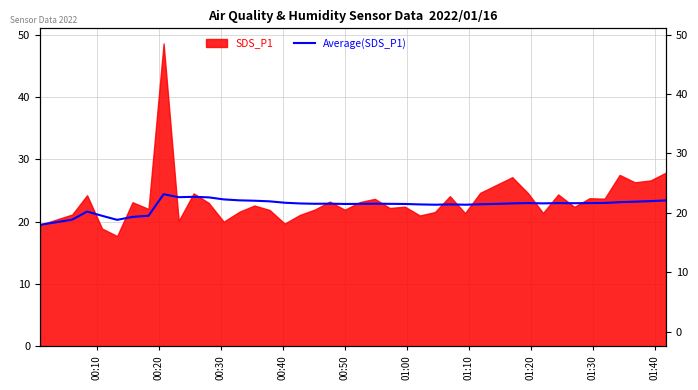

How many lines are shown in the chart?

1